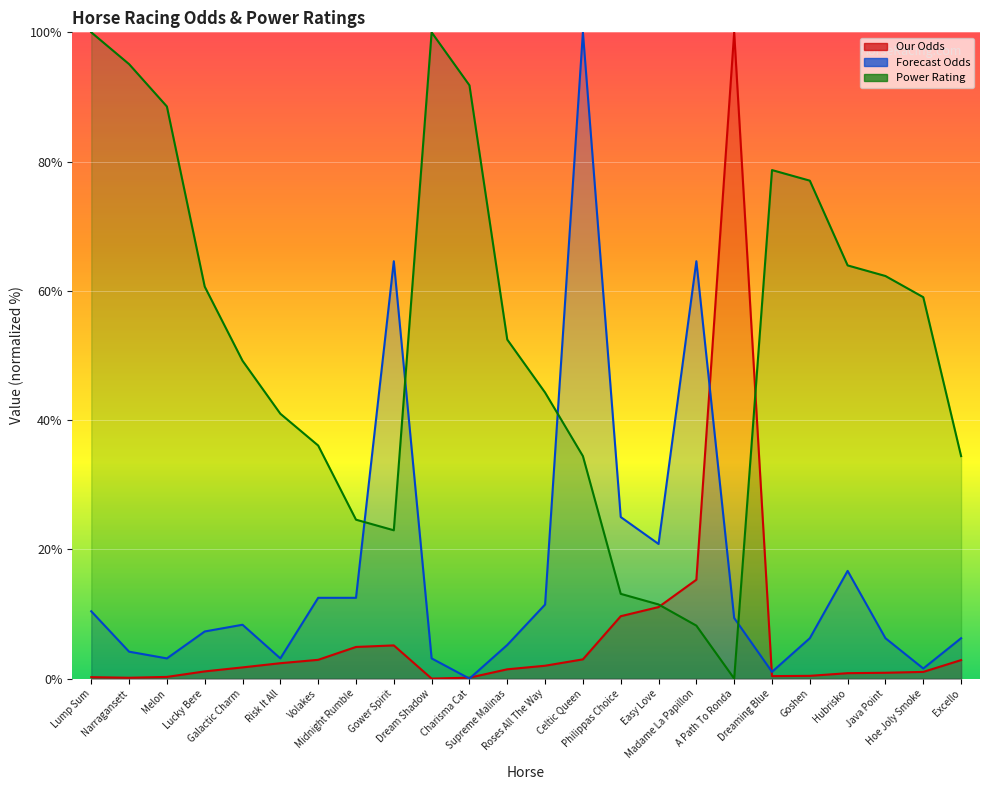

Which category has the highest value in the Forecast Odds series?

Celtic Queen